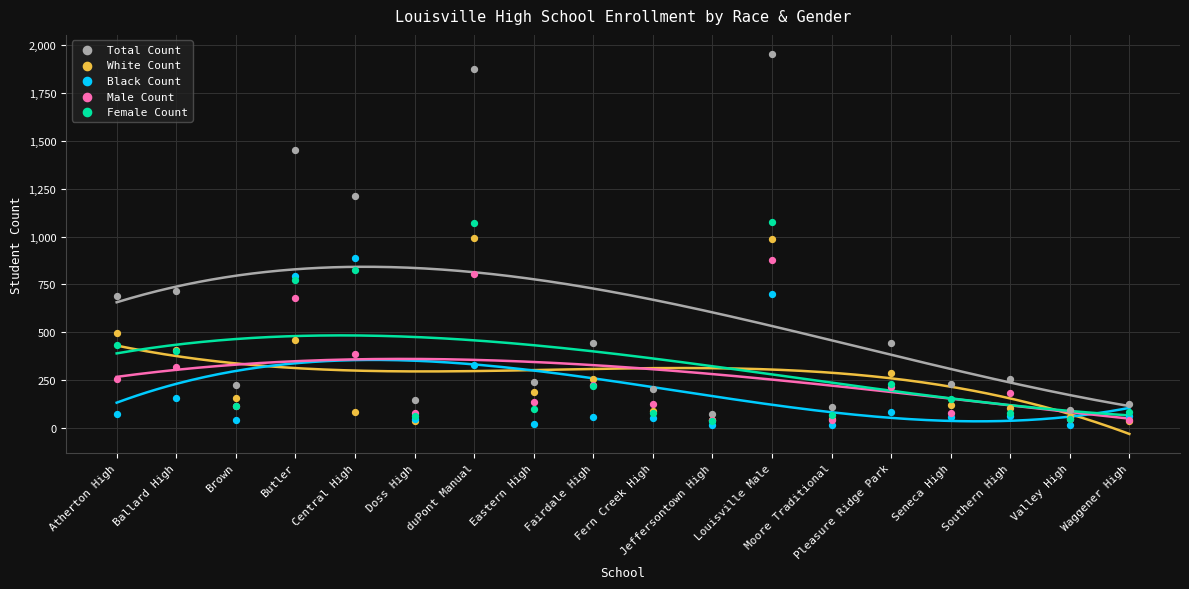

What are all the series names shown in the legend?

Total Count, White Count, Black Count, Male Count, Female Count